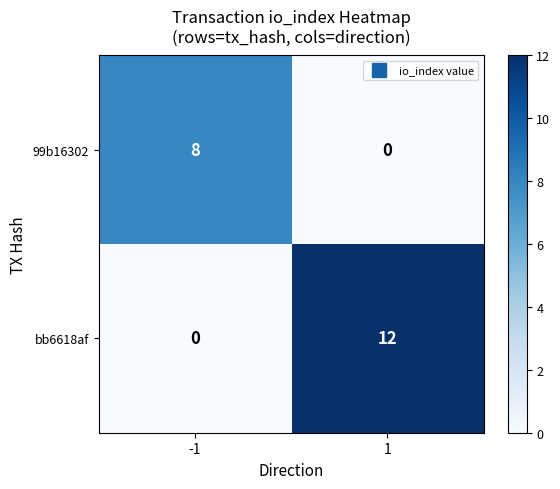

Reading left to right, transcribe all the data shown in this chart.

99b16302: -1=8	1=0
bb6618af: -1=0	1=12